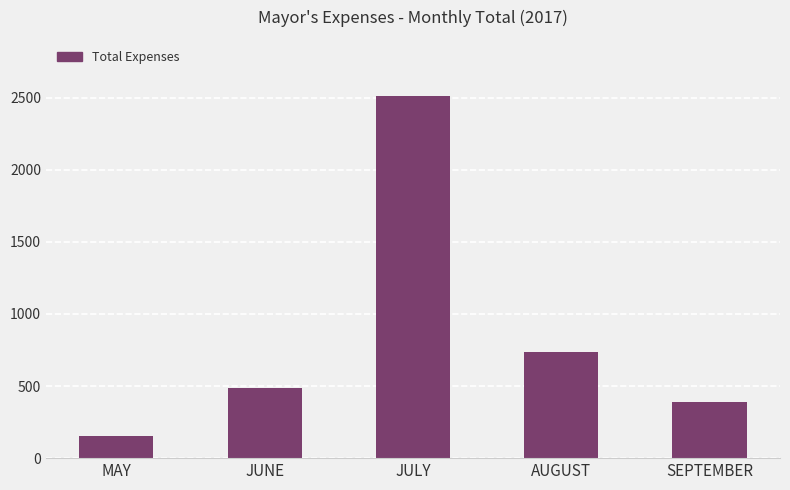

Where does the data first go above 487?

JUNE